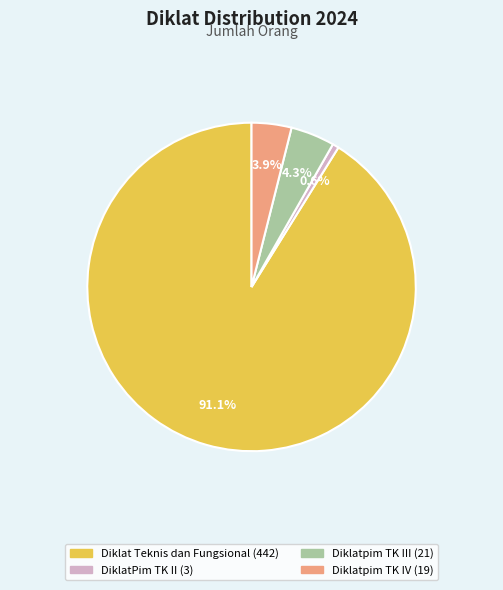

What percentage do Diklatpim TK III and DiklatPim TK II together represent?

4.9%